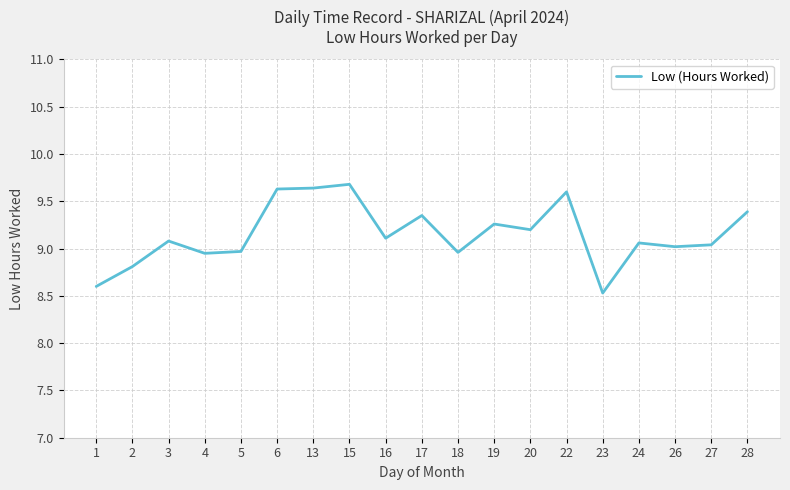

The chart shows a value of 9.1 at 16. True or false?

True